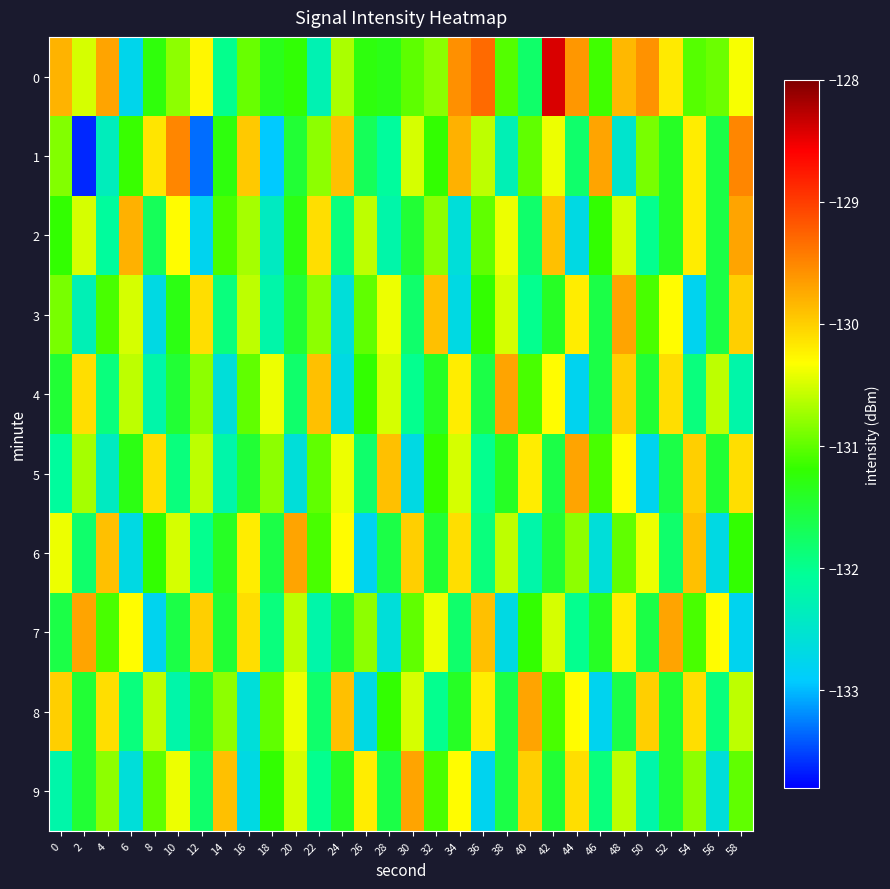

What is the spread (max minus min) of values at 44?

3.2